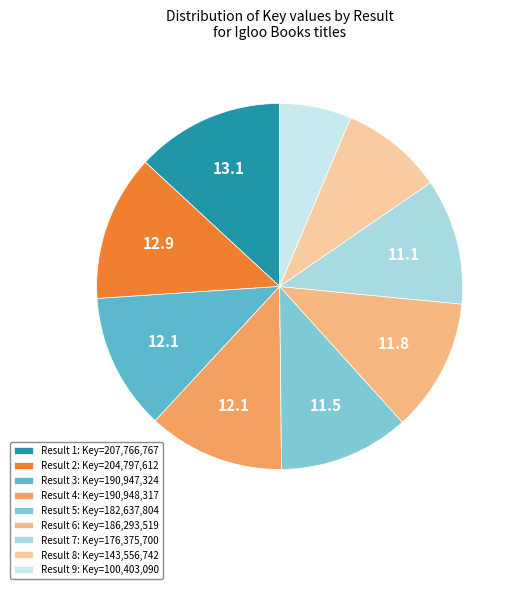

What is the smallest slice in the pie chart?

Result 9: Key=100,403,090